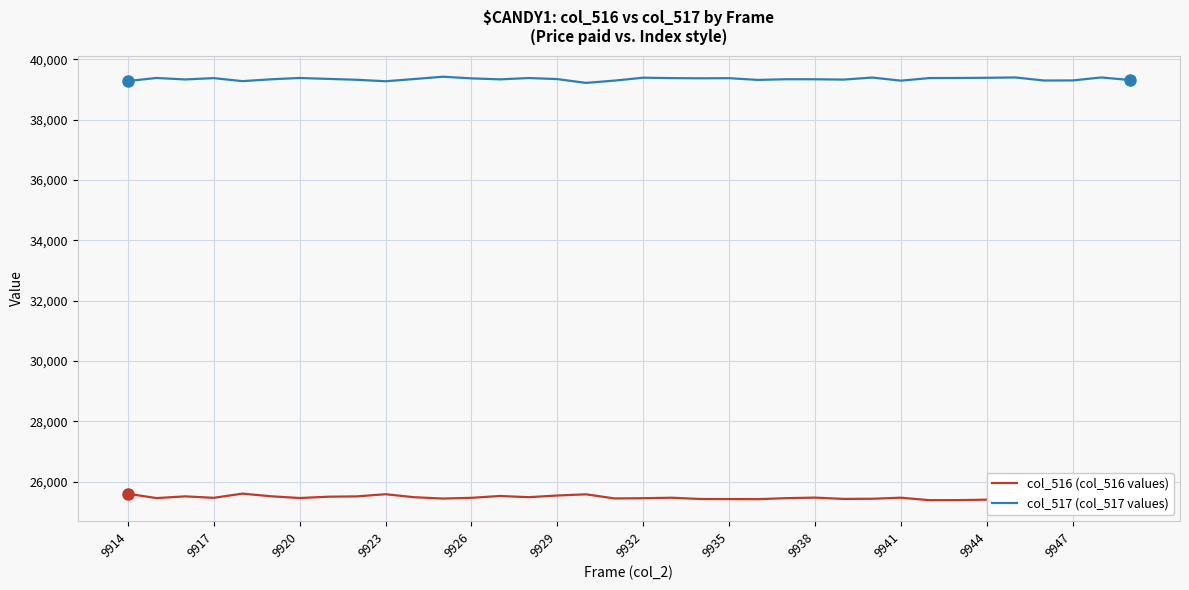

Does the chart display data point markers on the line(s)?

No